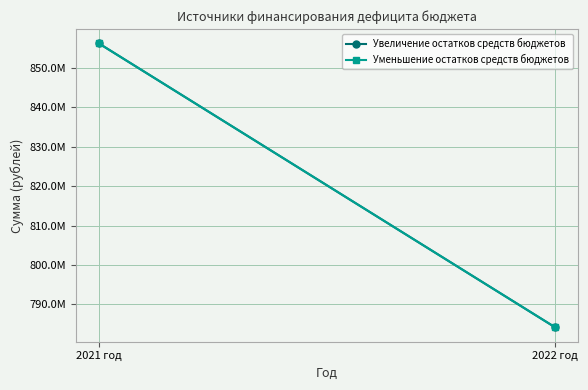

Reading left to right, transcribe all the data shown in this chart.

Увеличение остатков средств бюджетов: 2021 год=856278775.0	2022 год=784163106.7
Уменьшение остатков средств бюджетов: 2021 год=856278775.0	2022 год=784163106.7